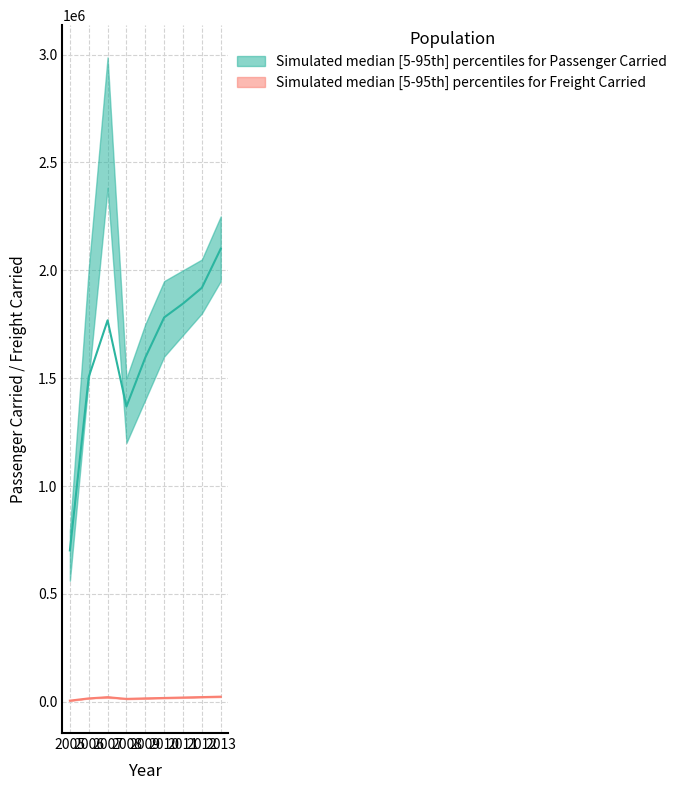

What is the difference between the highest and lowest values at 2008?

1356203